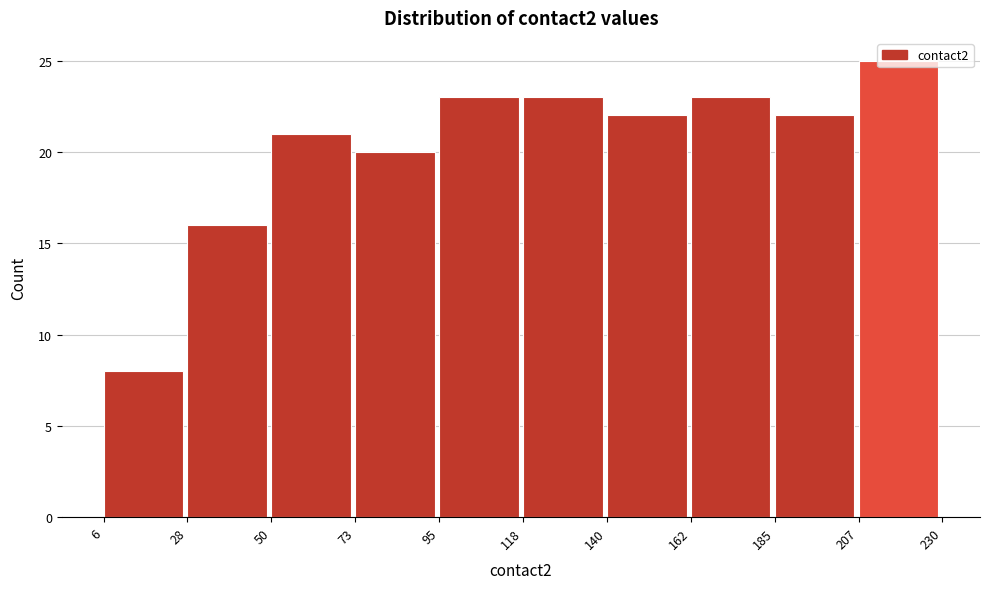

Which range on the x-axis has the tallest bar?

207 to 230